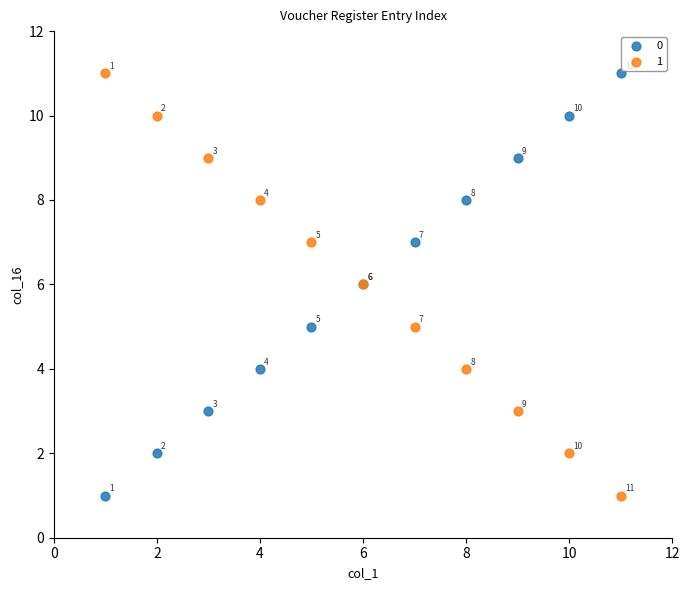

What is the X range (max minus min) for the scatter plot?

10